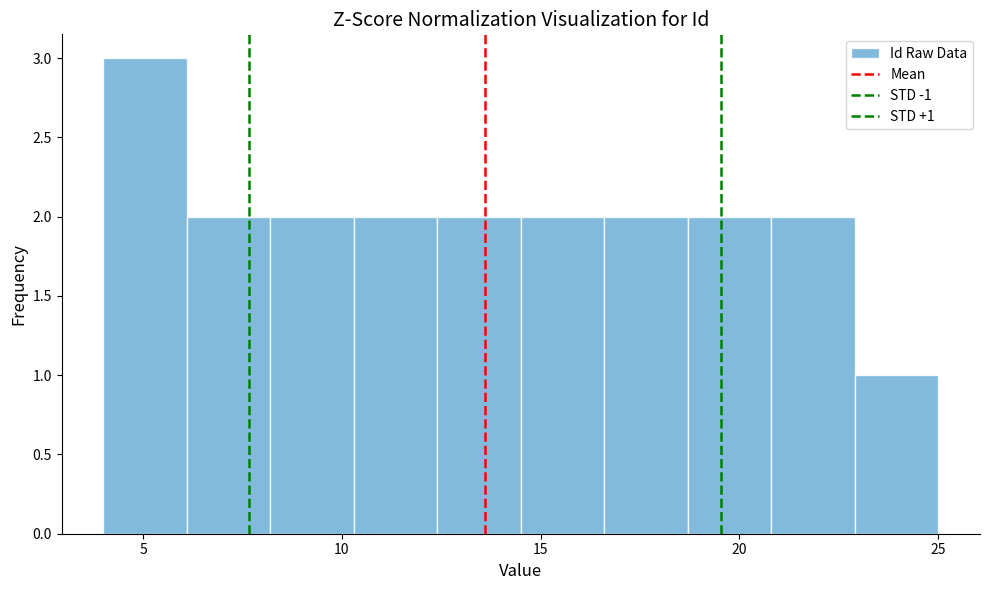

Which range on the x-axis has the tallest bar?

4.0 to 6.1